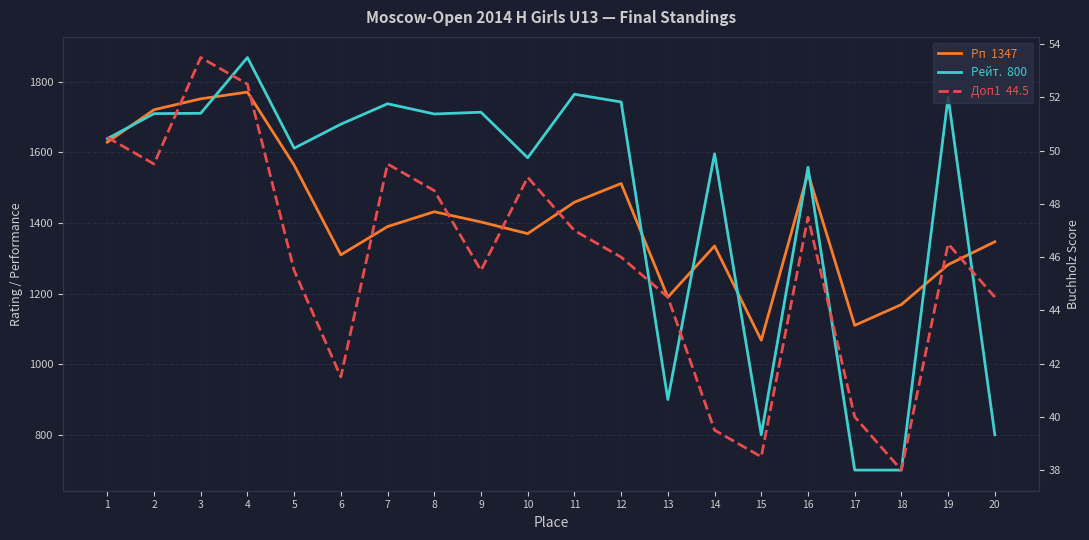

Where does the Доп1 (Buchholz) series first go above 46?

1